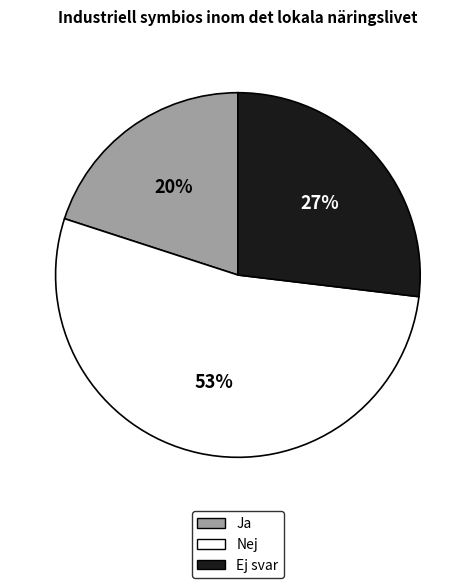

Do Nej and Ja together represent more than half of the pie?

Yes